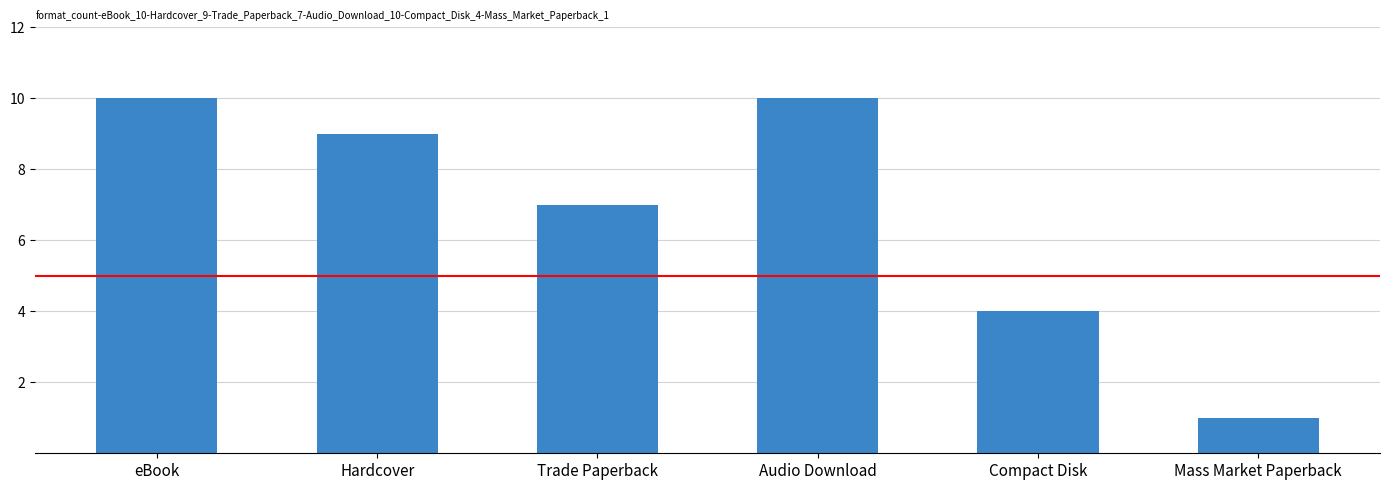

Read the value at Hardcover.

9